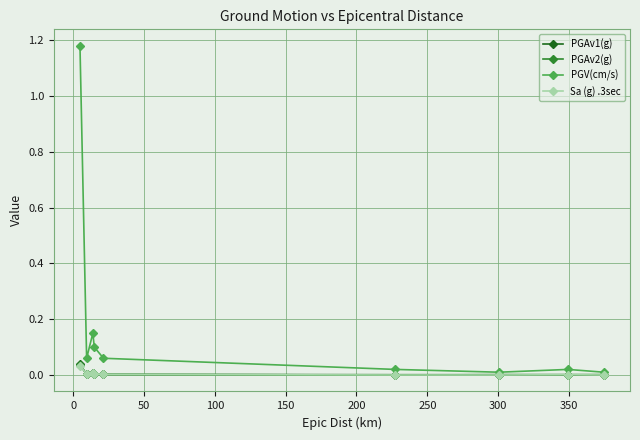

How many categories are shown in the chart?

9